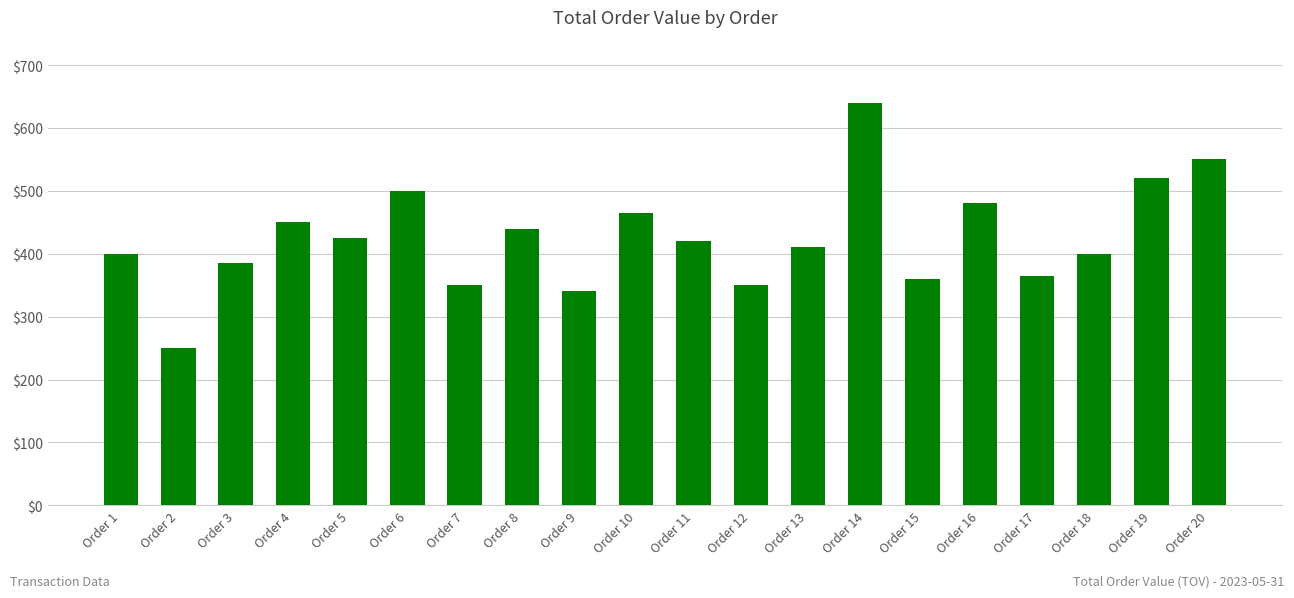

The value at Order 4 is 792. True or false?

False